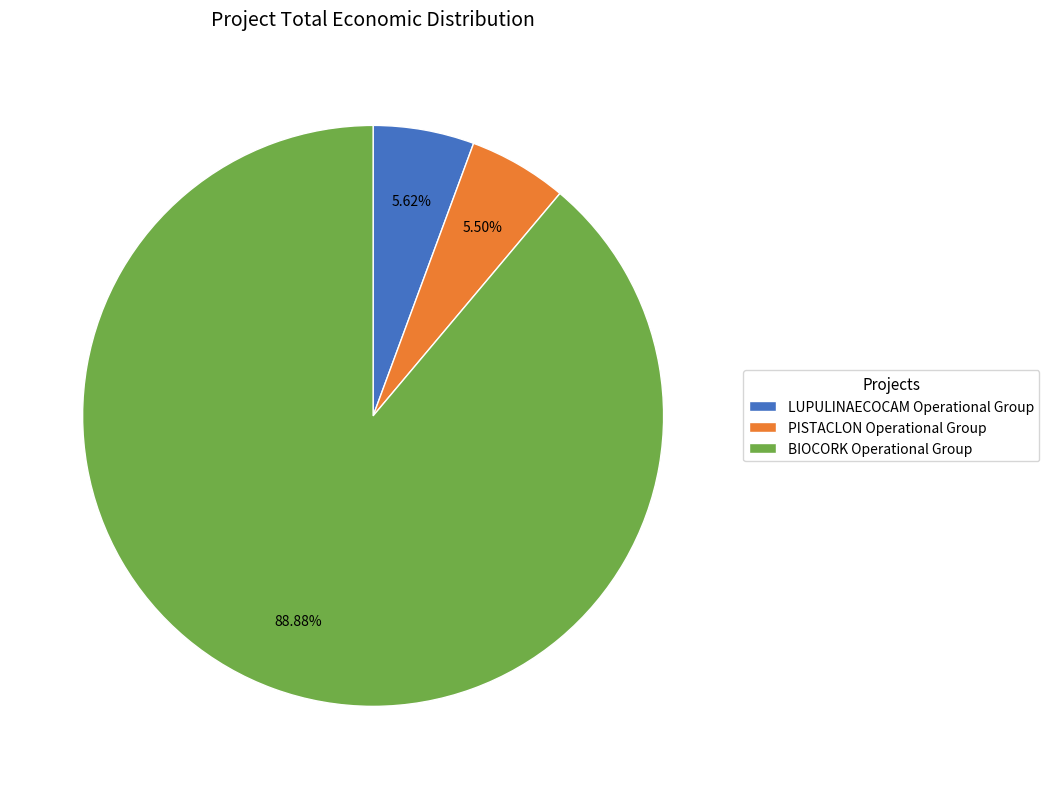

Approximately how many times larger is the value at BIOCORK Operational Group compared to LUPULINAECOCAM Operational Group?

15.8